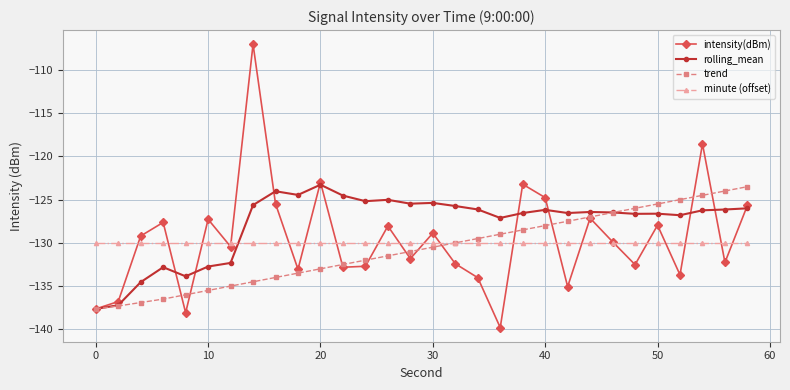

Which series has the widest spread of values?

intensity(dBm)